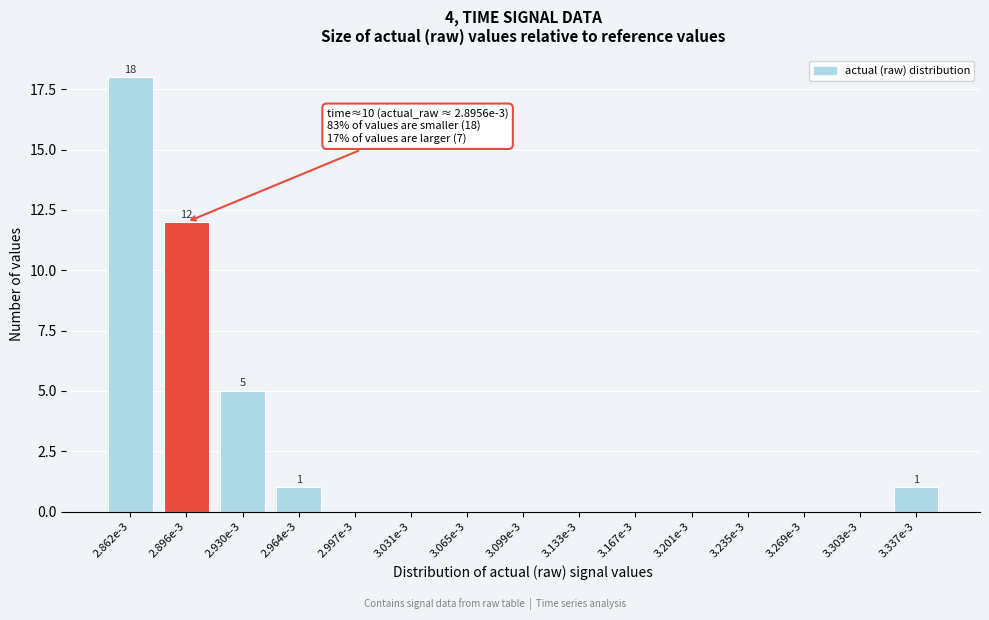

Reading left to right, extract all data points from this chart.

2.862e-3=18	2.896e-3=12	2.930e-3=5	2.964e-3=1	2.997e-3=0	3.031e-3=0	3.065e-3=0	3.099e-3=0	3.133e-3=0	3.167e-3=0	3.201e-3=0	3.235e-3=0	3.269e-3=0	3.303e-3=0	3.337e-3=1